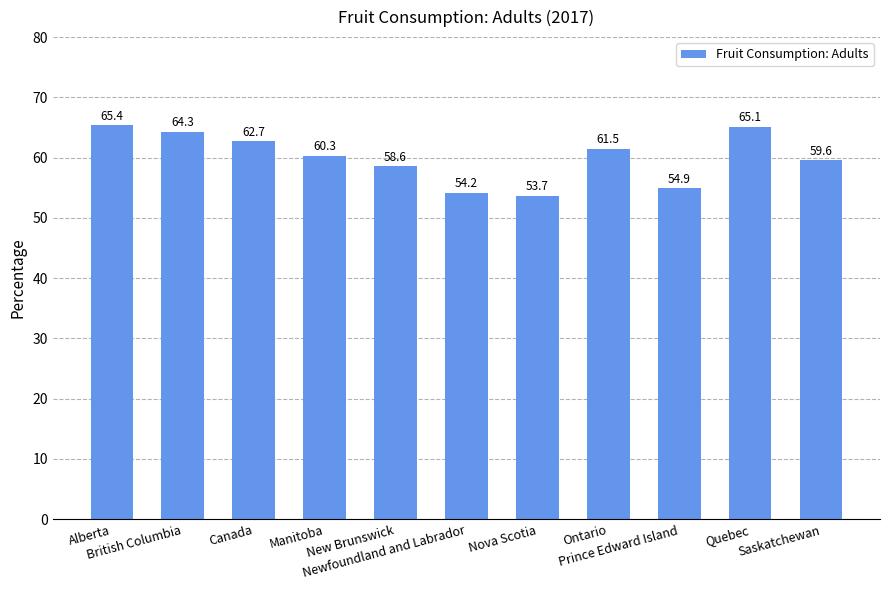

Approximately how many times larger is the value at Prince Edward Island compared to Ontario?

0.9